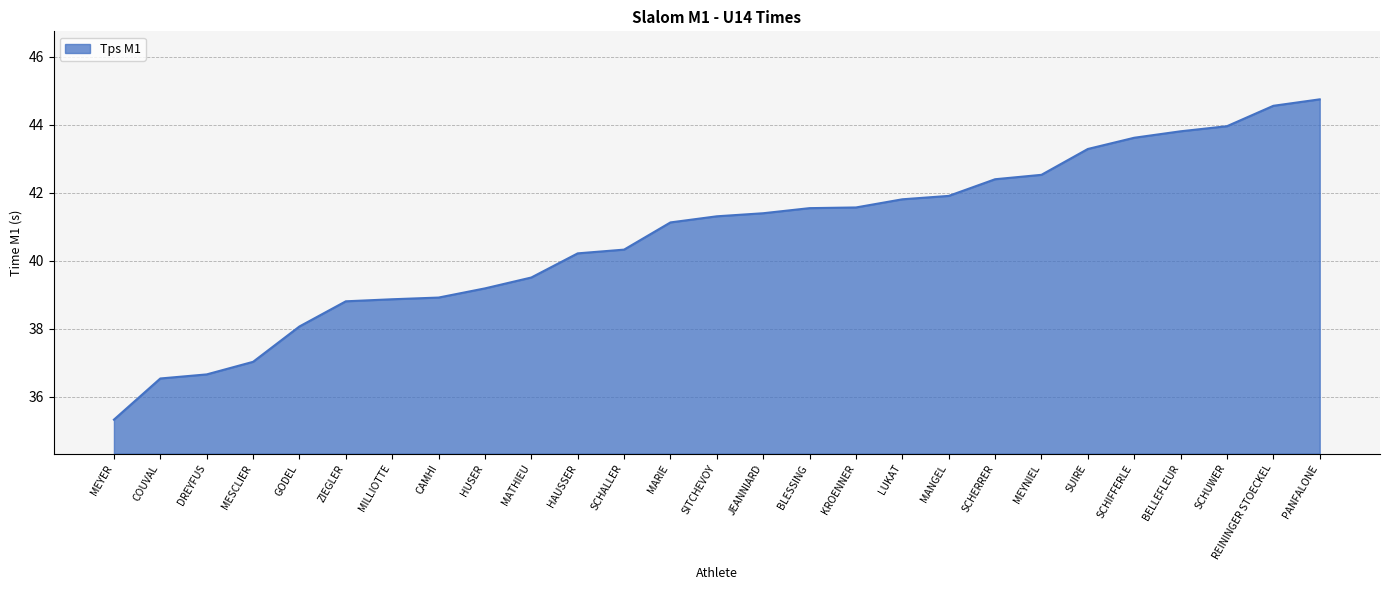

Between REININGER STOECKEL and SCHALLER, which is larger?

REININGER STOECKEL